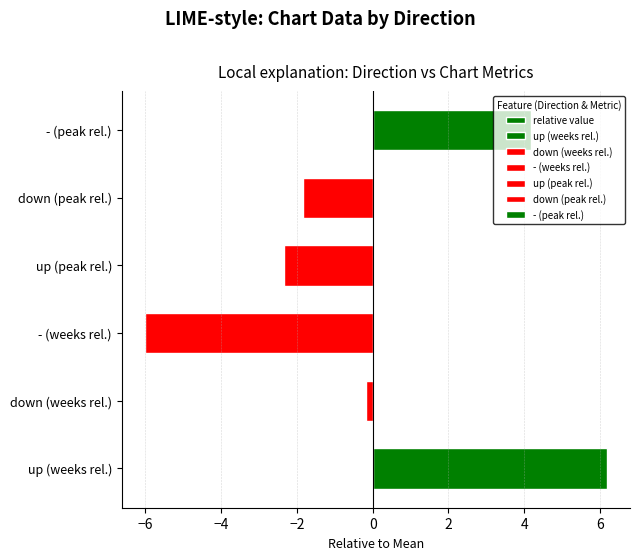

What is the change in value from down (weeks rel.) to - (weeks rel.)?

-5.8